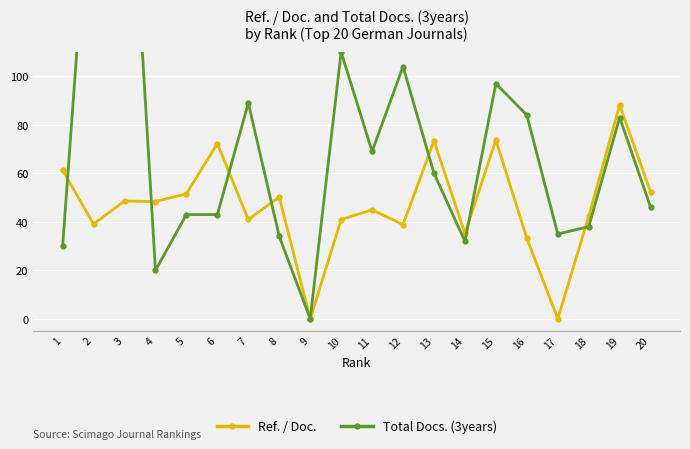

What is the total value across all series at 14?

67.2